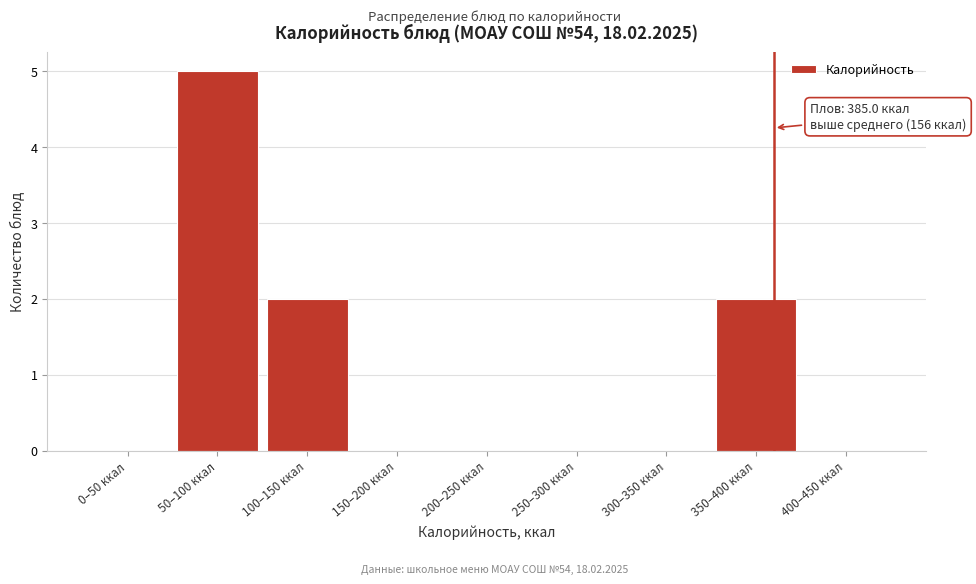

Reading right to left, what are all the values shown in this chart?

400–450 ккал=0	350–400 ккал=2	300–350 ккал=0	250–300 ккал=0	200–250 ккал=0	150–200 ккал=0	100–150 ккал=2	50–100 ккал=5	0–50 ккал=0